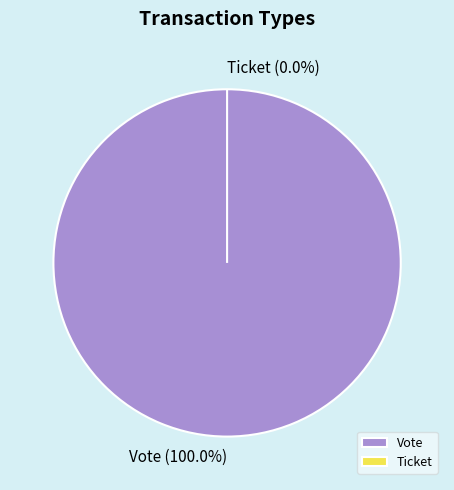

How many slices are in this pie chart?

2